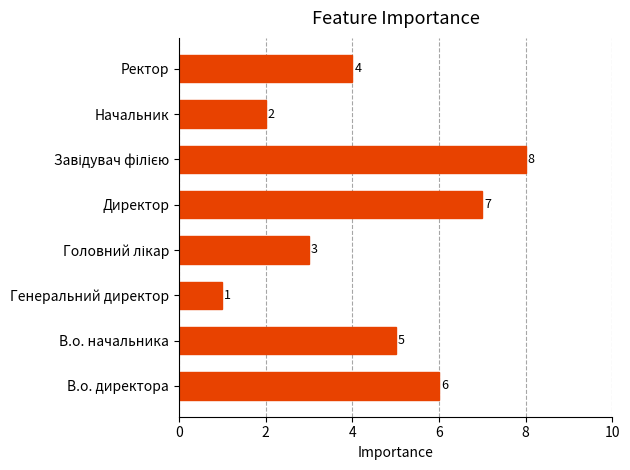

The value at Ректор is 6. True or false?

False